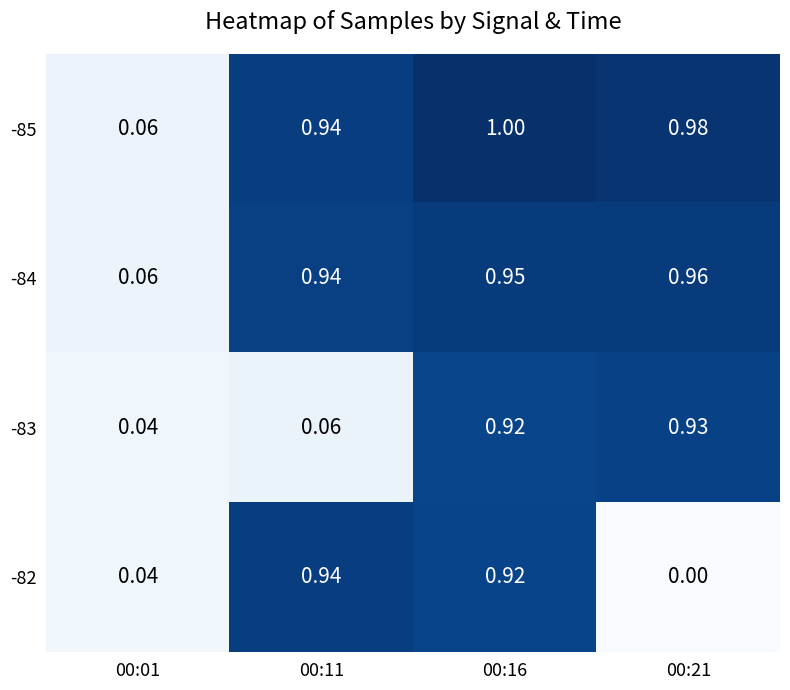

Between 00:21 and 00:01, which is larger?

00:21